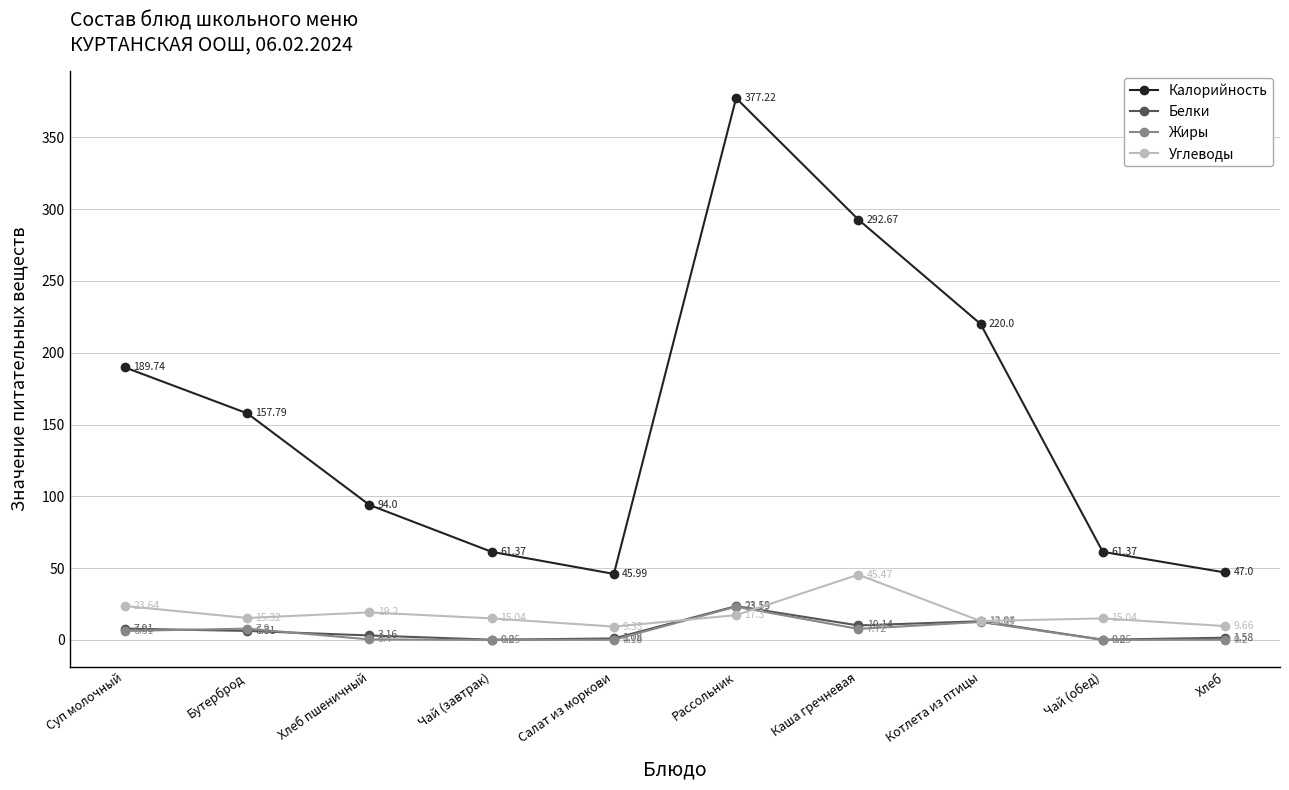

True or false: Белки and Углеводы intersect in this chart.

True